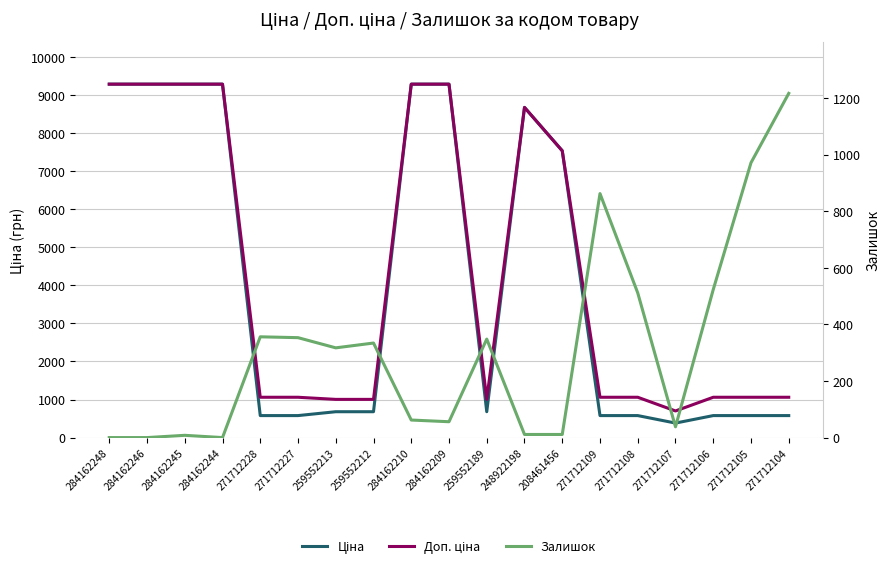

Does the chart have visible grid lines?

Yes